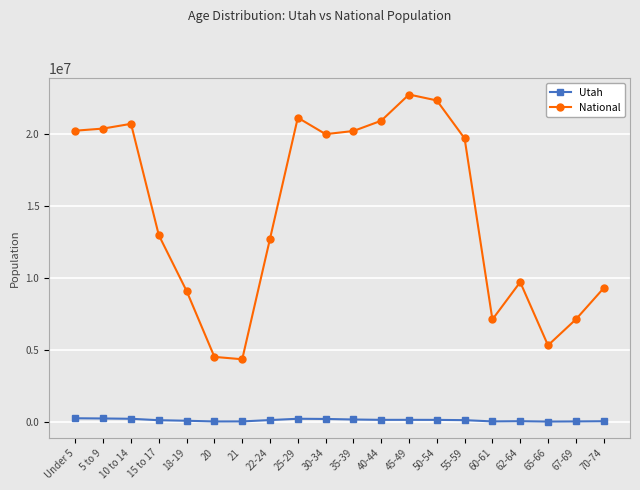

True or false: National and Utah intersect in this chart.

False